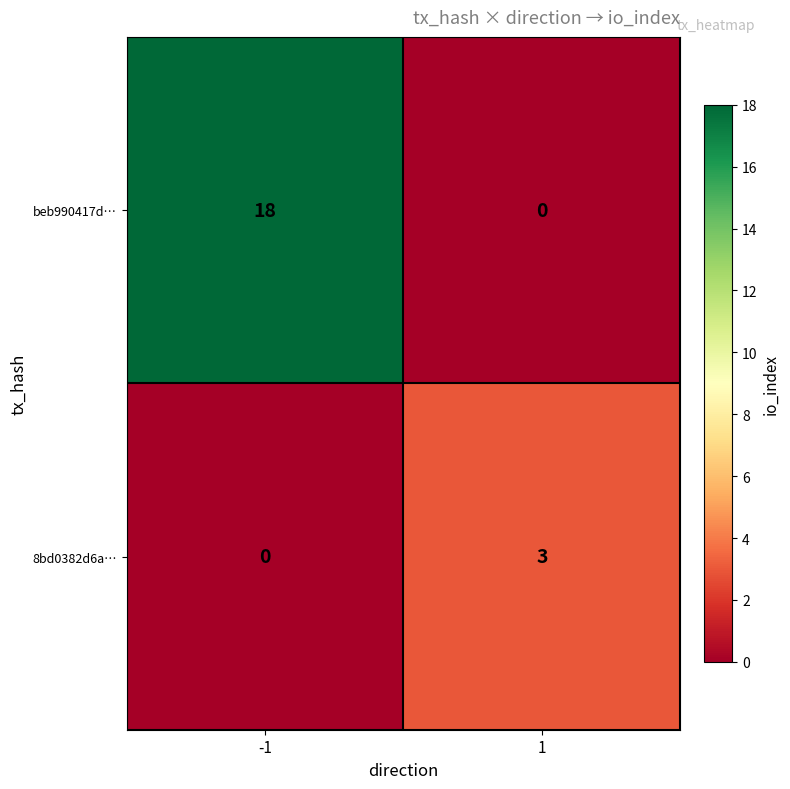

Reading left to right, list all the values displayed in this chart.

beb990417d…: -1=18	1=0
8bd0382d6a…: -1=0	1=3